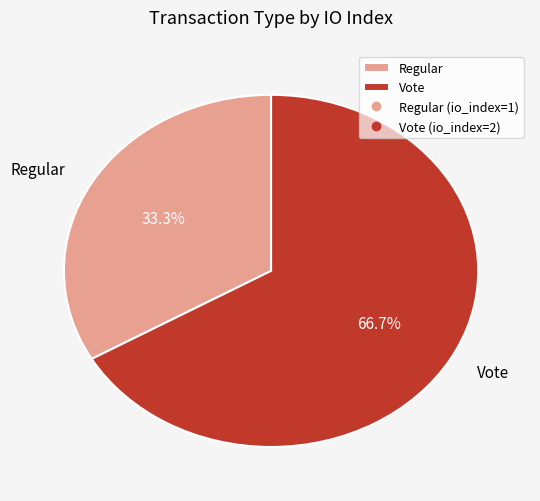

Is it true that Vote is 67% of the pie?

True